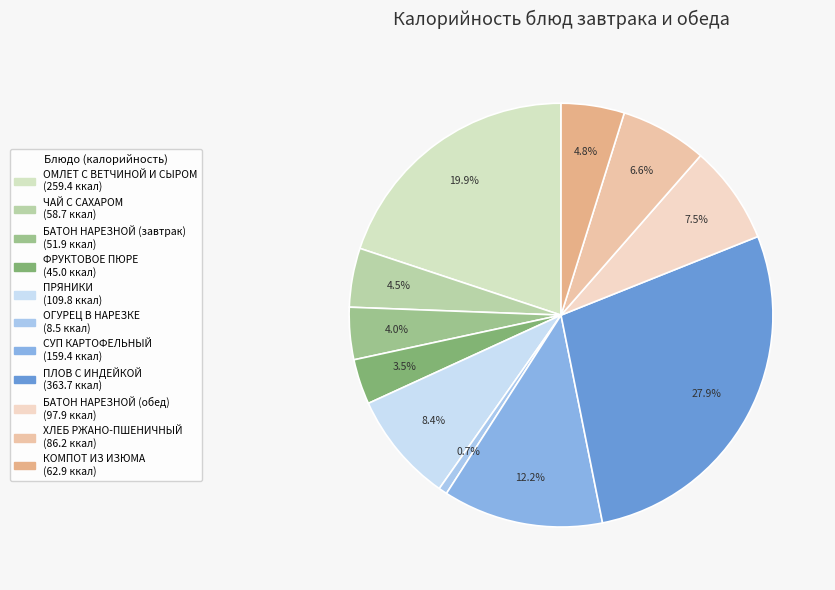

To the nearest percent, what is the combined percentage of ПРЯНИКИ and КОМПОТ ИЗ ИЗЮМА?

13%